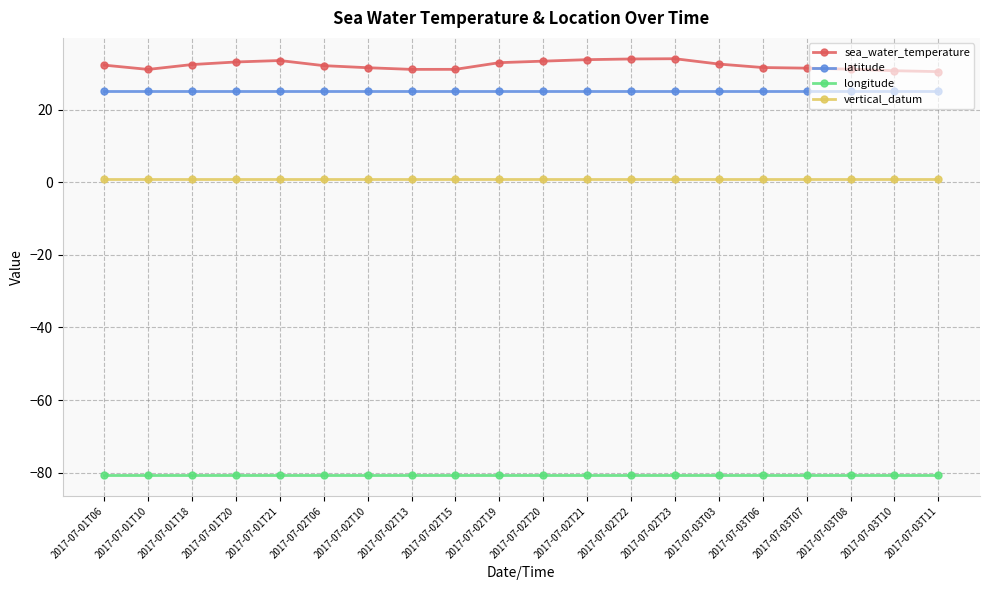

At how many categories does at least one series exceed 19?

20